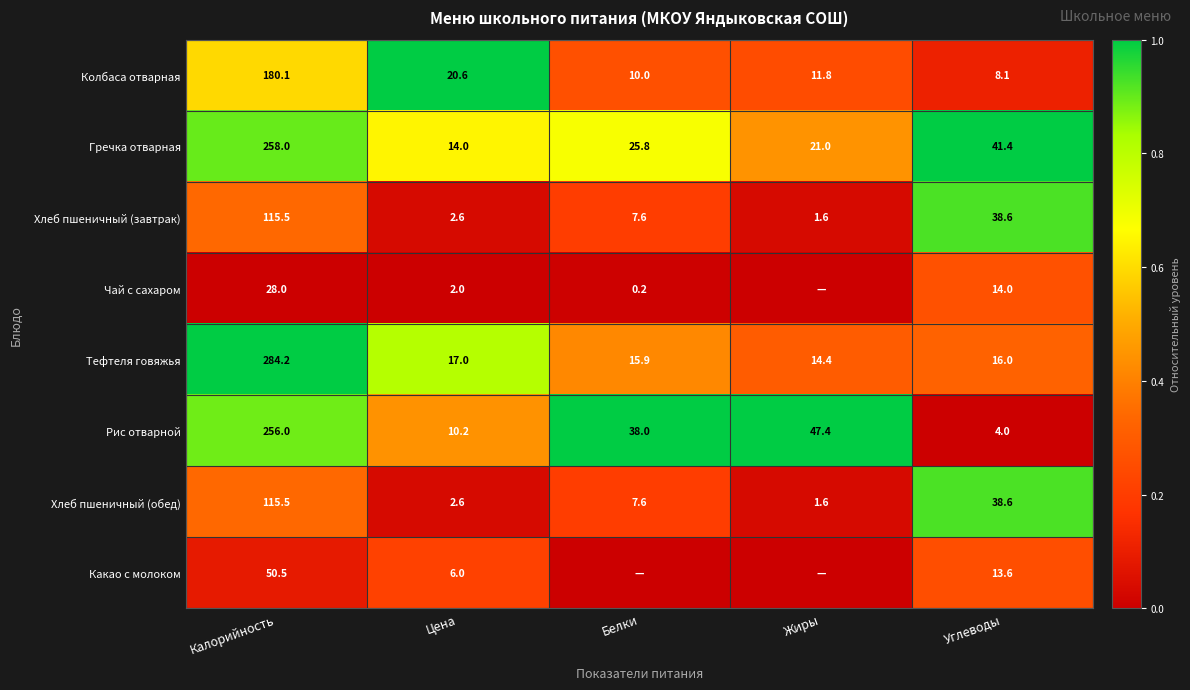

Is the value of Гречка отварная at Калорийность greater than the value of Тефтеля говяжья at Цена?

Yes